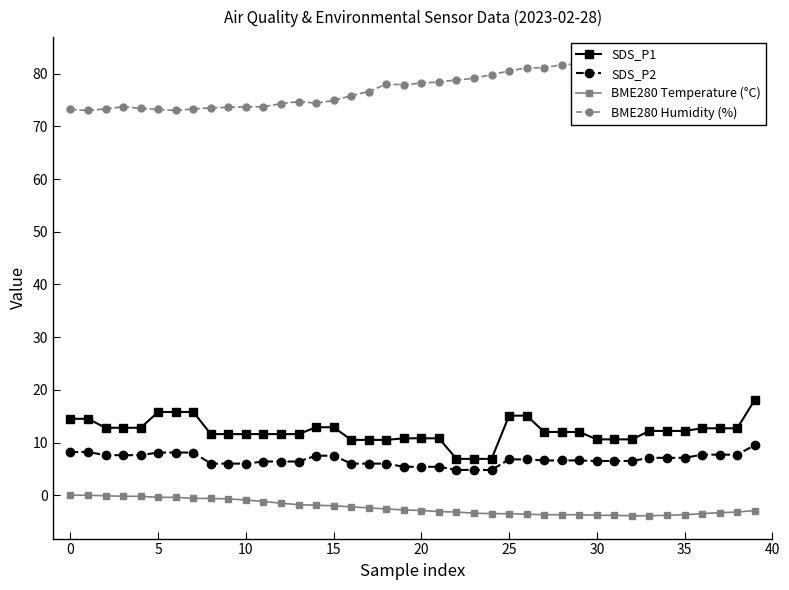

True or false: SDS_P1 and BME280 Temperature (°C) cross at least once.

False